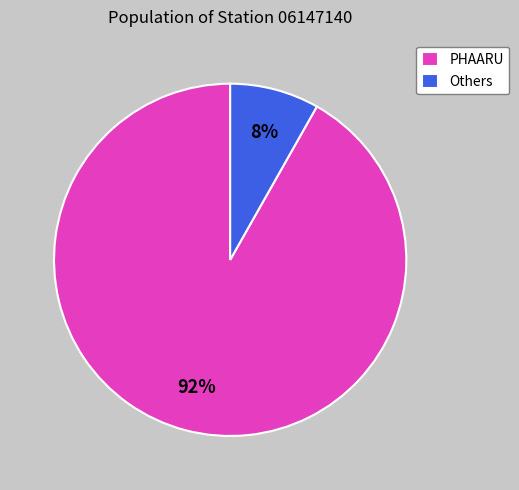

Rank the categories by value from lowest to highest.

Others, PHAARU